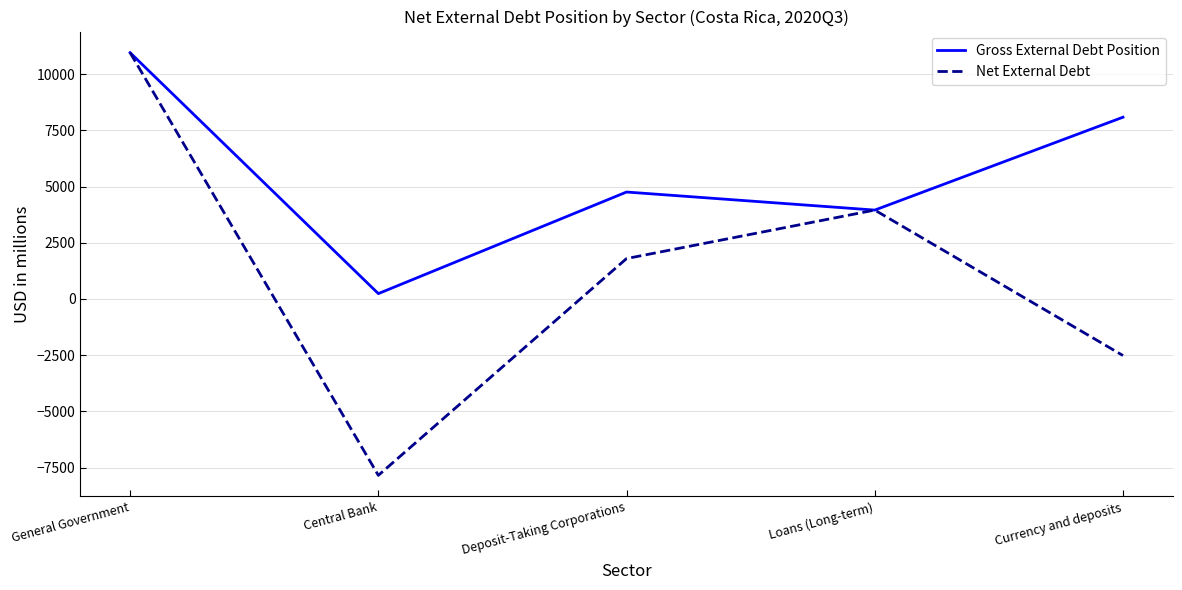

List the series in order of their overall mean, lowest first.

Net External Debt, Gross External Debt Position